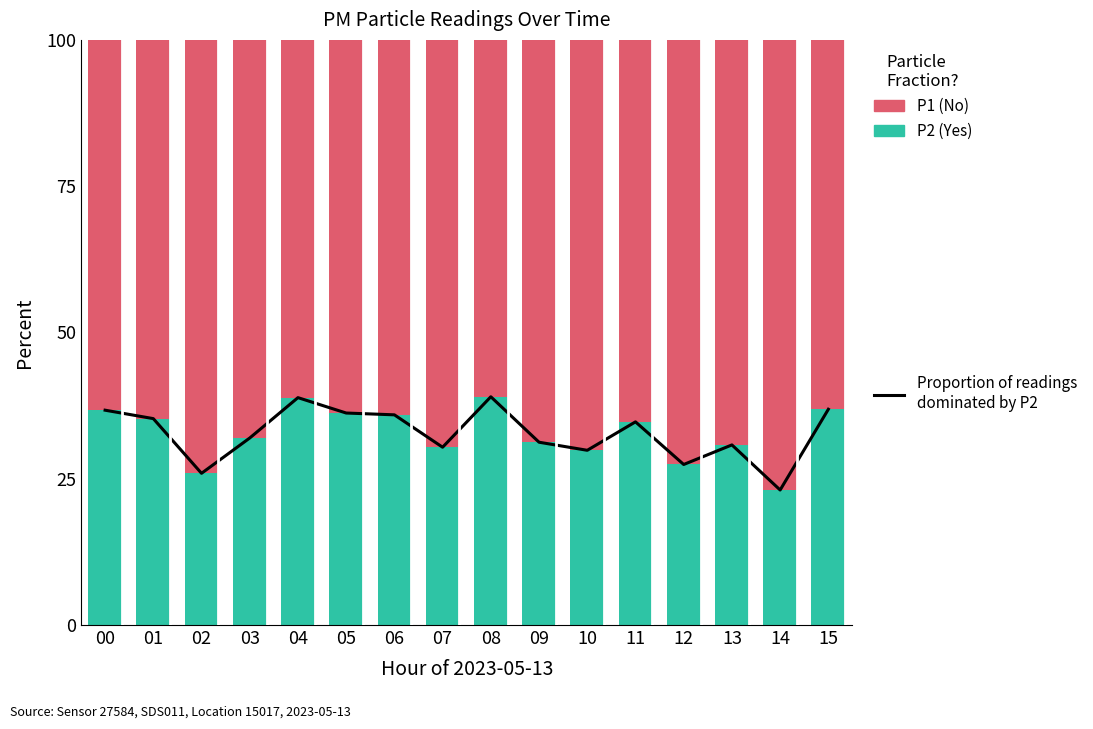

Rank the series by their maximum value, from lowest to highest.

Proportion P2, P2 (lower fraction), P1 (upper fraction)